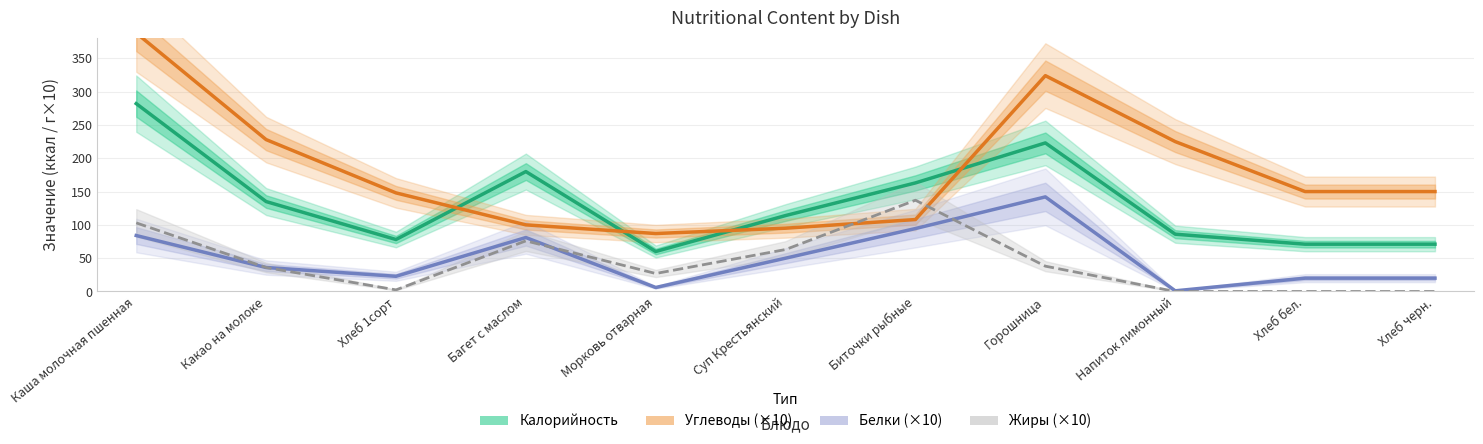

Which series has the largest range (max minus min)?

Углеводы (×10)